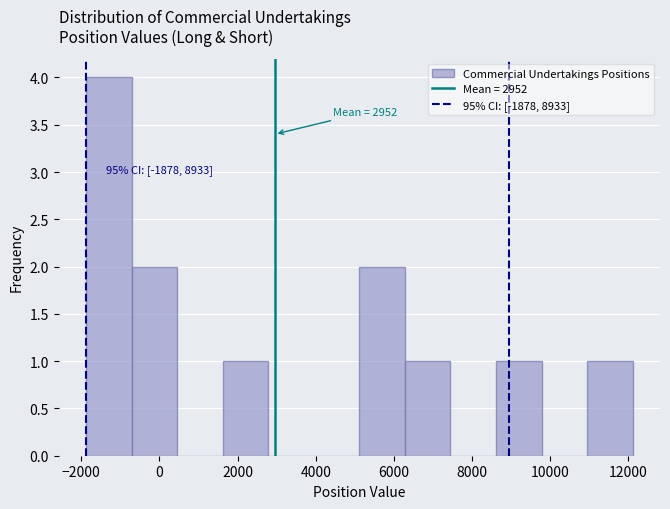

Which range on the x-axis has the tallest bar?

-1800 to -800